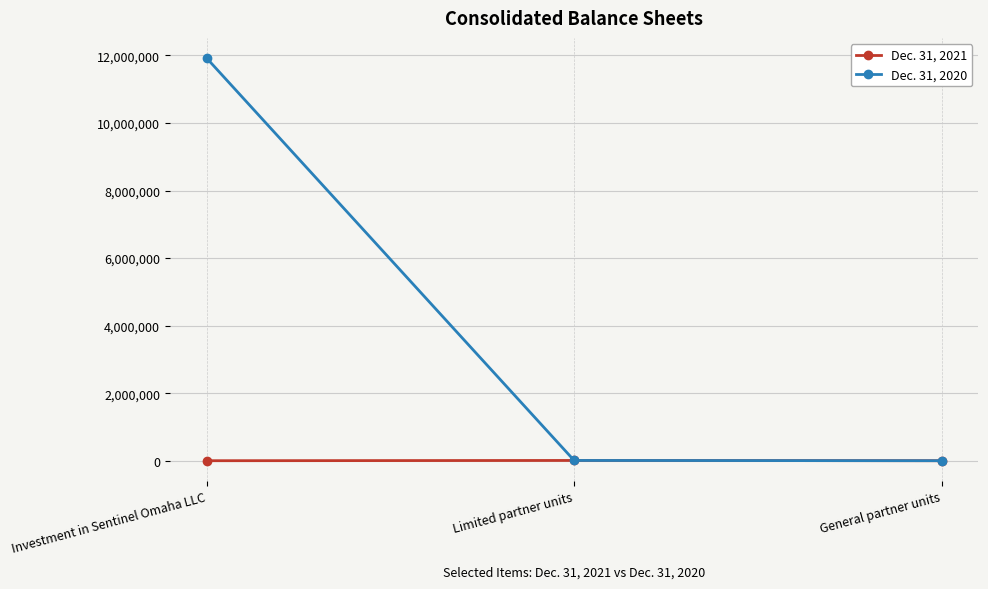

How many lines are shown in the chart?

2